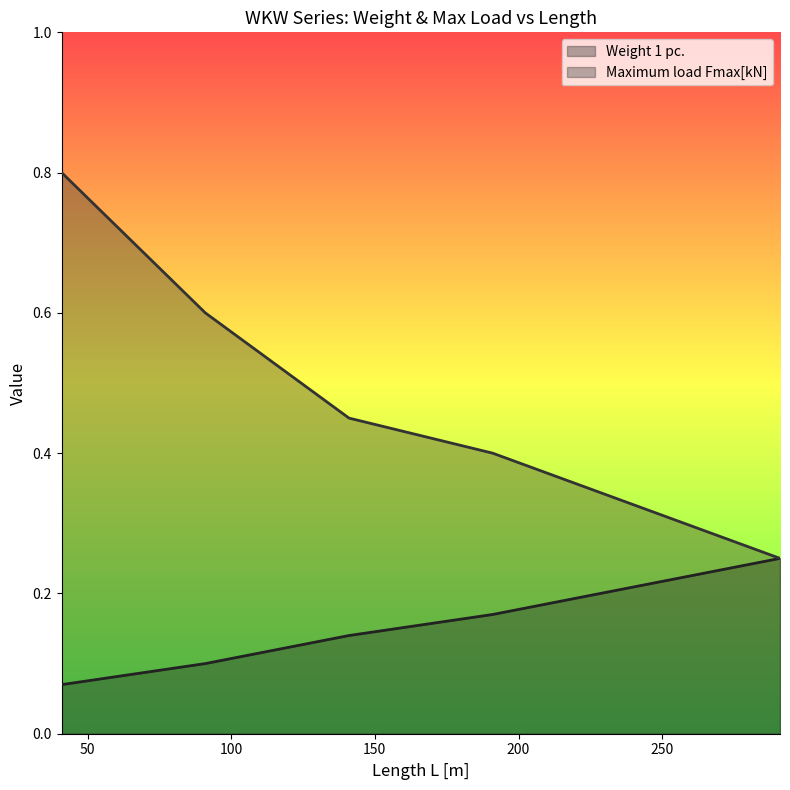

The Maximum load Fmax[kN] series shows 1.2 at 41. True or false?

False